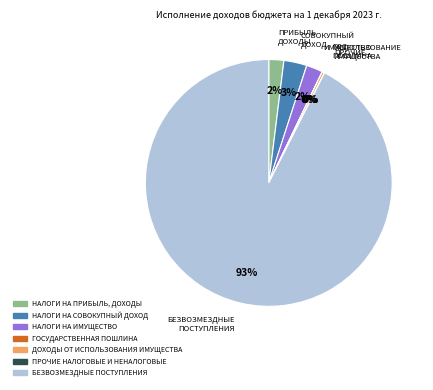

Which category has the biggest portion of the pie?

БЕЗВОЗМЕЗДНЫЕ ПОСТУПЛЕНИЯ